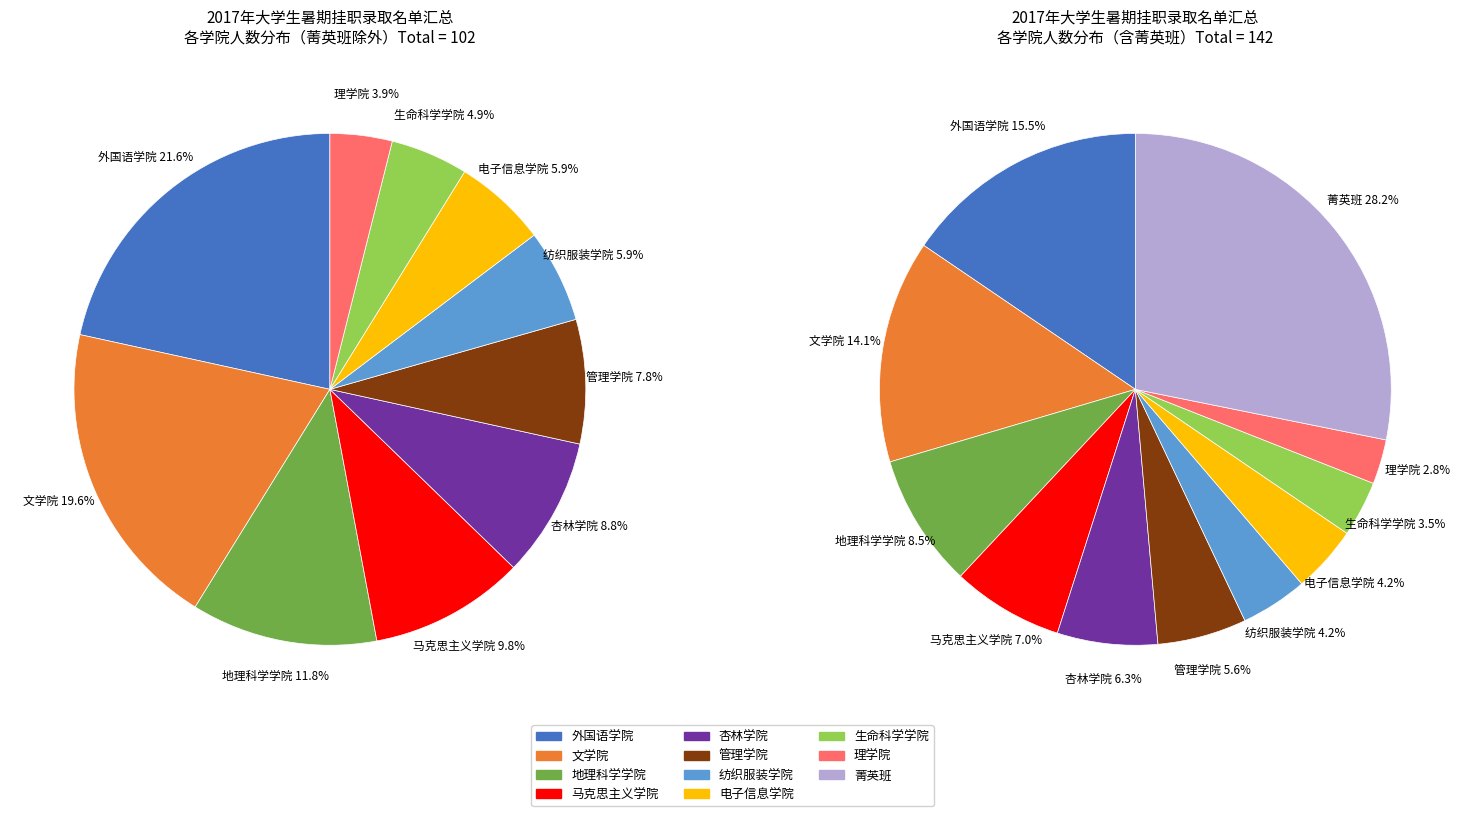

Which category has the biggest portion of the pie?

菁英班